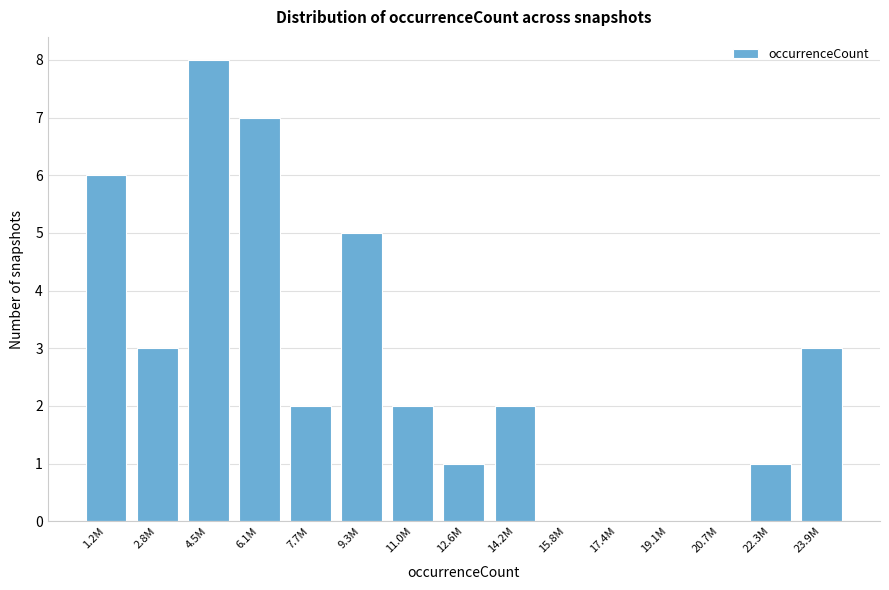

Reading left to right, what are all the values shown in this chart?

1.2M=6	2.8M=3	4.5M=8	6.1M=7	7.7M=2	9.3M=5	11.0M=2	12.6M=1	14.2M=2	15.8M=0	17.4M=0	19.1M=0	20.7M=0	22.3M=1	23.9M=3